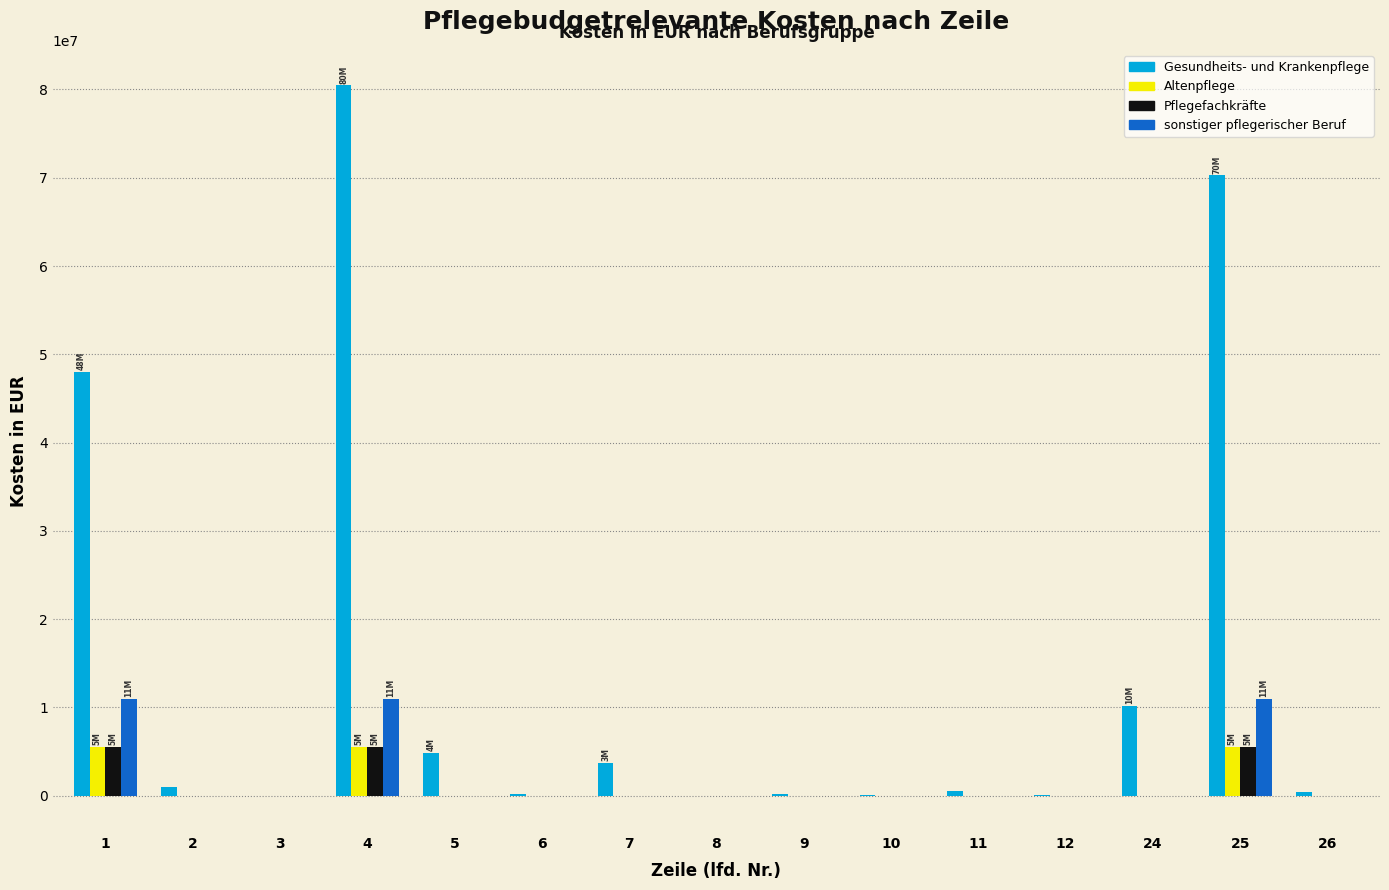

Which series has the largest range (max minus min)?

Gesundheits- und Krankenpflege